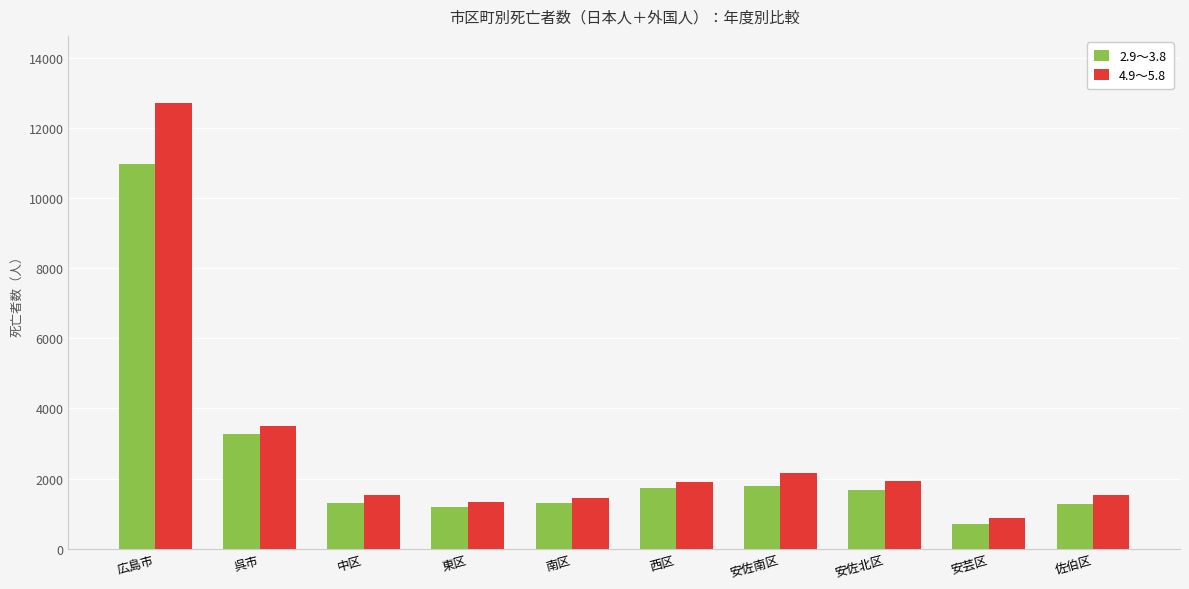

The value of 2.9～3.8 at 東区 is 1685. True or false?

False